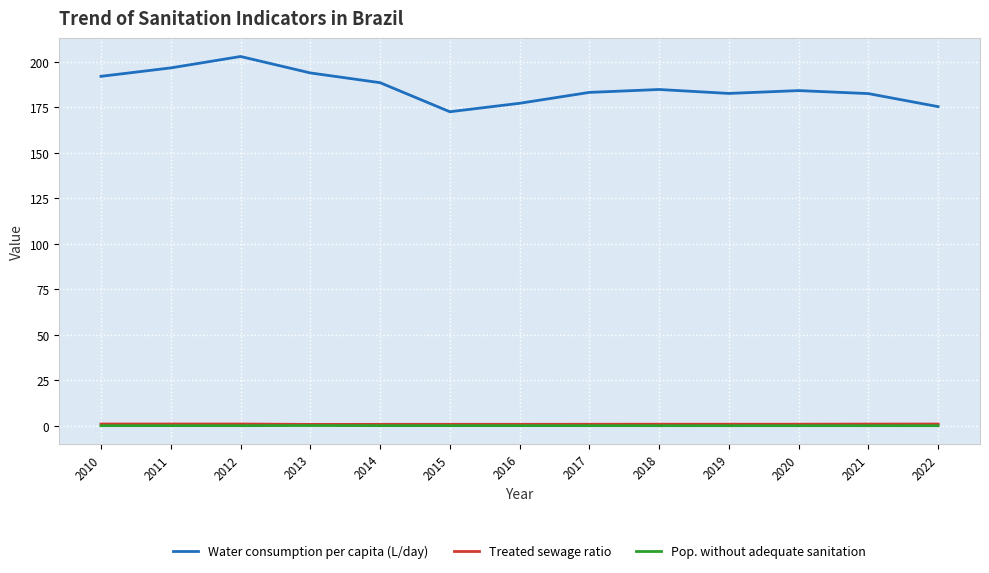

True or false: Pop. without adequate sanitation and Water consumption per capita (L/day) cross at least once.

False